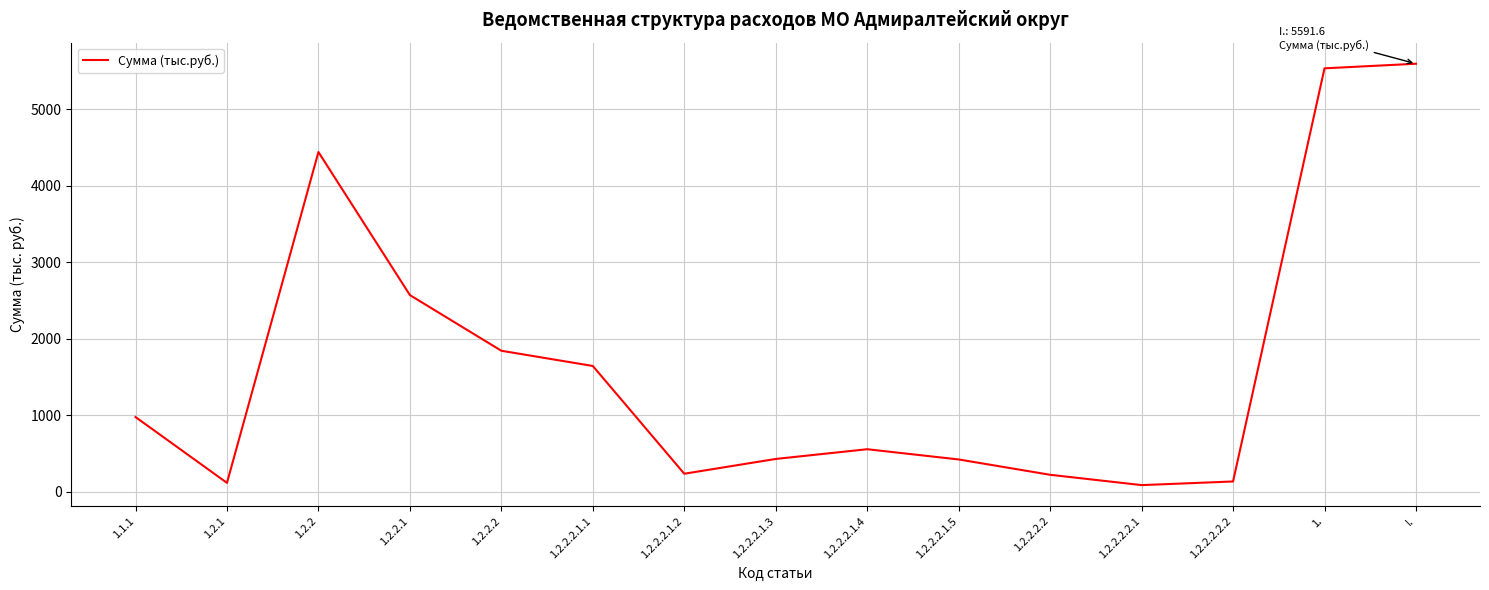

The value at 1.2.2.2 is 941.9. True or false?

False